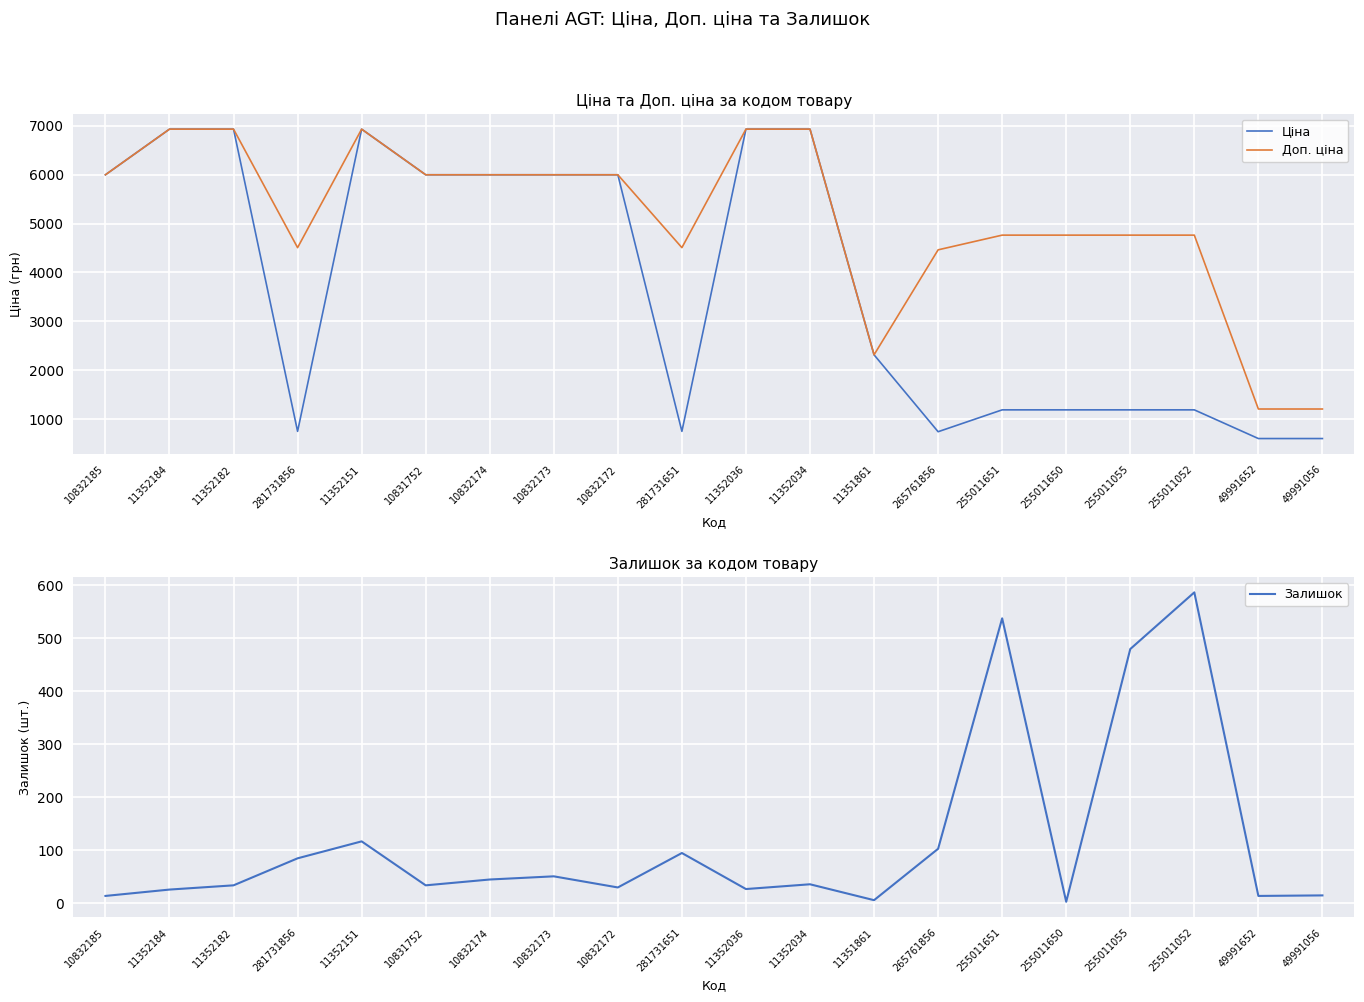

Reading left to right, extract all data points from this chart.

Ціна: 5996.8	6929.6	6929.6	751.2	6929.6	5996.8	5996.8	5996.8	5996.8	751.2	6929.6	6929.6	2315.9	743.7	1190.7	1190.7	1190.7	1190.7	604.2	604.2
Доп. ціна: 5996.8	6929.6	6929.6	4507.1	6929.6	5996.8	5996.8	5996.8	5996.8	4507.1	6929.6	6929.6	2316.0	4462.1	4762.8	4762.8	4762.8	4762.8	1208.0	1208.0
Залишок: 14.0	26.0	34.0	85.0	117.0	34.0	45.0	51.0	30.0	95.0	27.0	36.0	6.0	103.0	538.0	3.0	480.0	587.0	14.0	15.0